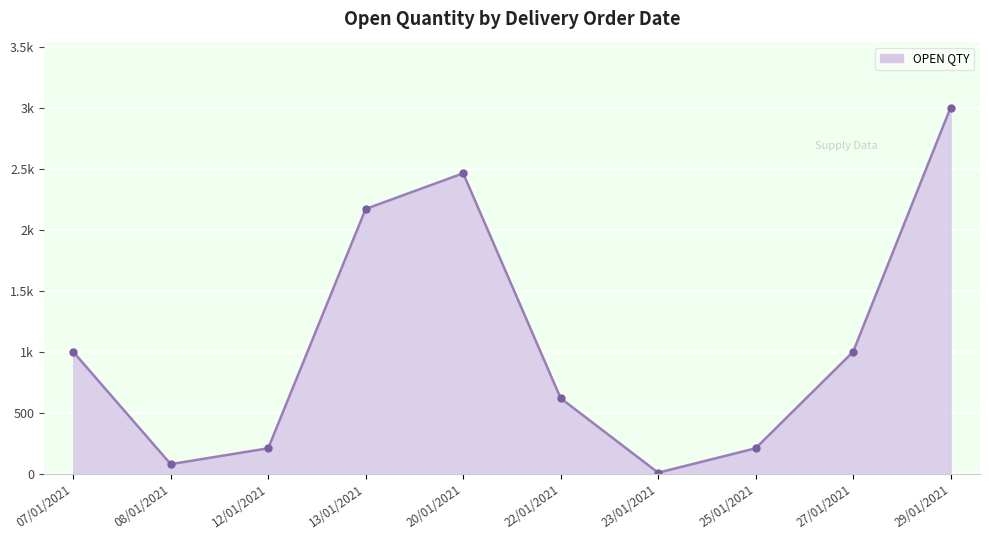

Is it true that the value at 29/01/2021 is 1833?

False